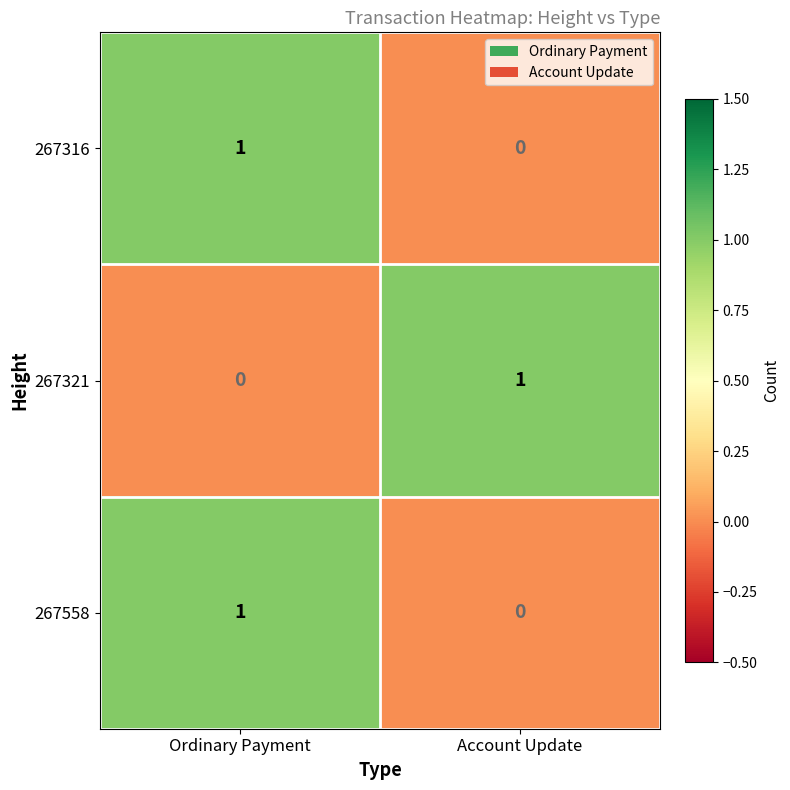

What is the difference between the highest and lowest values at Ordinary Payment?

1